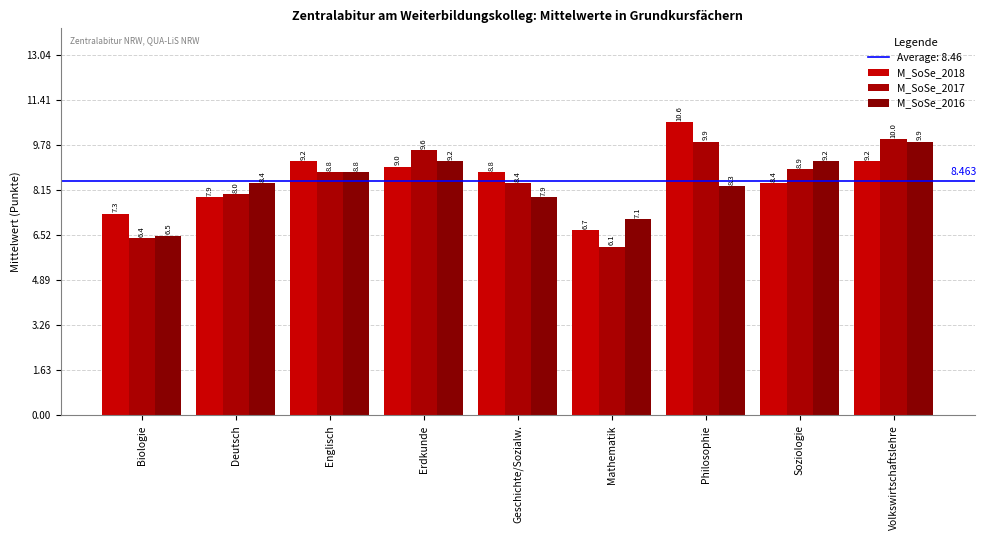

Reading left to right, extract all data points from this chart.

M_SoSe_2018: Biologie=7.3	Deutsch=7.9	Englisch=9.2	Erdkunde=9.0	Geschichte/Sozialw.=8.8	Mathematik=6.7	Philosophie=10.6	Soziologie=8.4	Volkswirtschaftslehre=9.2
M_SoSe_2017: Biologie=6.4	Deutsch=8.0	Englisch=8.8	Erdkunde=9.6	Geschichte/Sozialw.=8.4	Mathematik=6.1	Philosophie=9.9	Soziologie=8.9	Volkswirtschaftslehre=10.0
M_SoSe_2016: Biologie=6.5	Deutsch=8.4	Englisch=8.8	Erdkunde=9.2	Geschichte/Sozialw.=7.9	Mathematik=7.1	Philosophie=8.3	Soziologie=9.2	Volkswirtschaftslehre=9.9